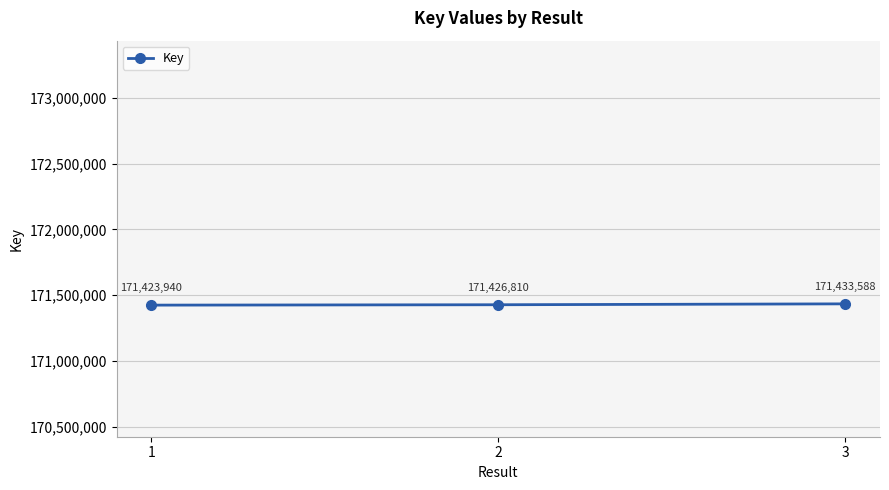

What is the value of the 1st point from the left?

171423940